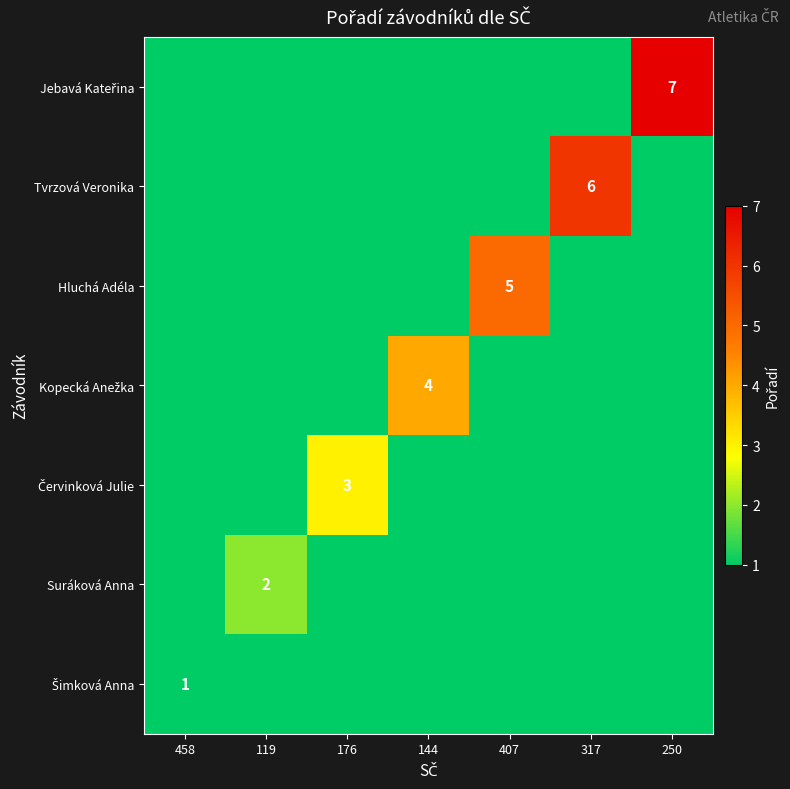

What is the difference between the maximum and minimum values in the Hluchá Adéla series?

5